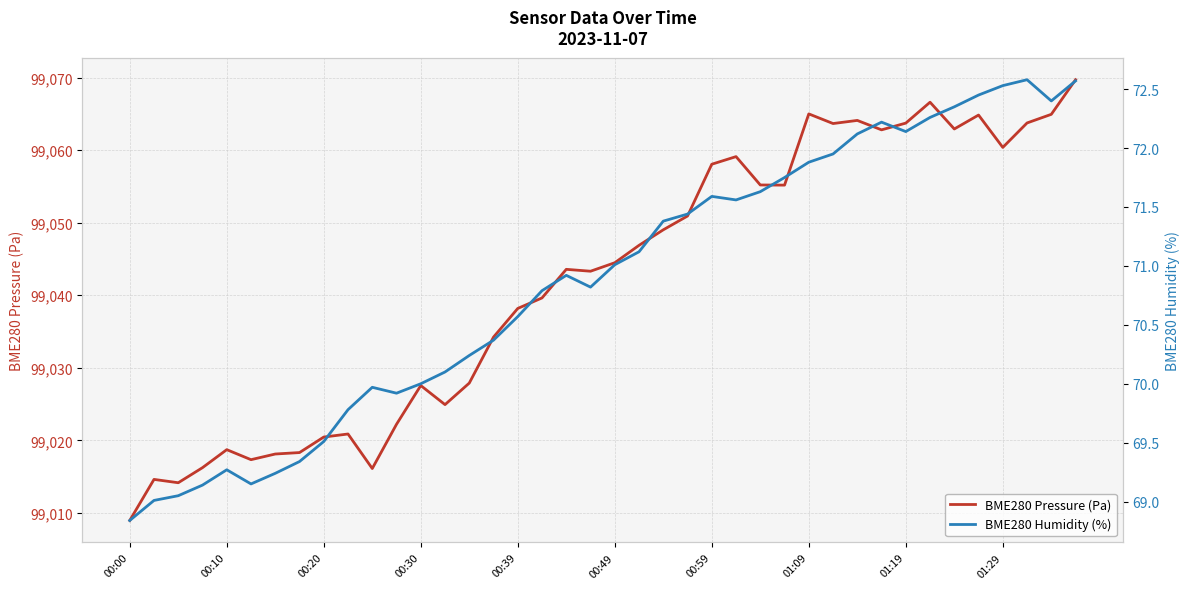

How many categories are shown in the chart?

40